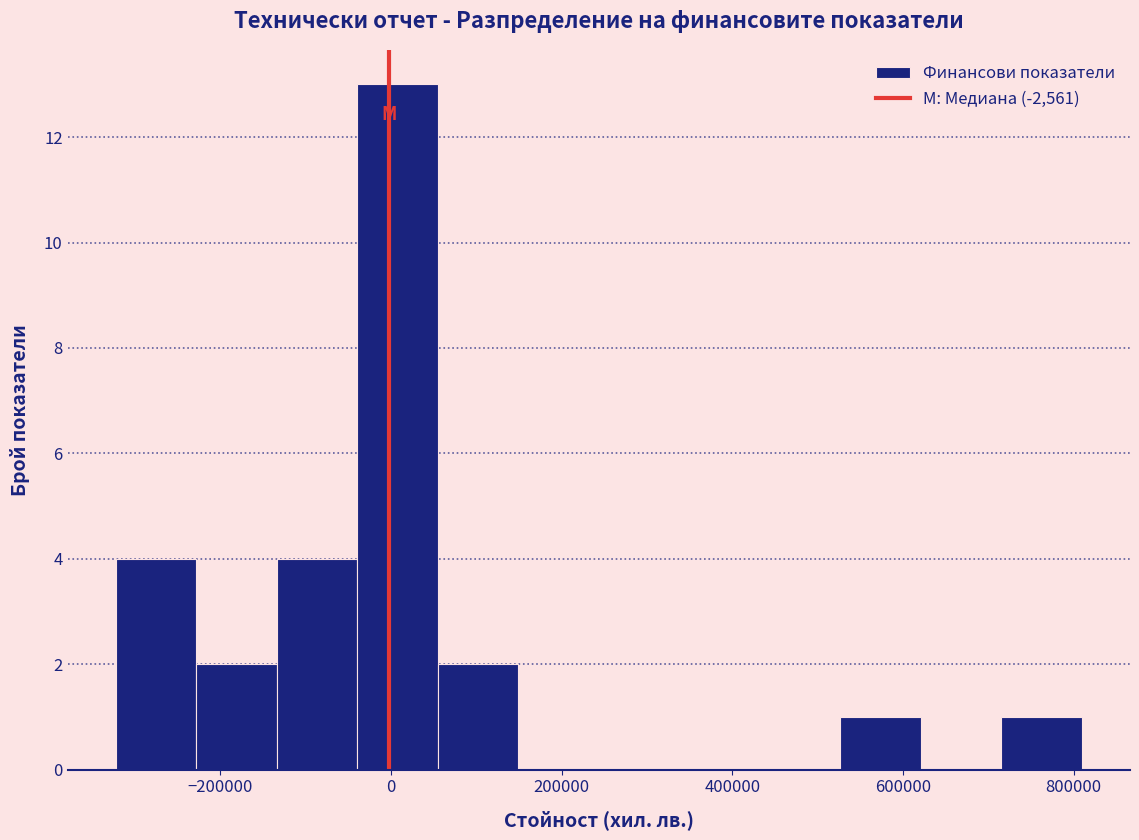

Reading left to right, transcribe this chart: for each bar, give the range it covers on the x-axis and its height. Neither the bar edges nor the heights are printed on the chart, so give them approximately, as read against the axes.

-320000 to -220000: 4
-220000 to -140000: 2
-140000 to -40000: 4
-40000 to 60000: 13
60000 to 140000: 2
140000 to 240000: 0
240000 to 340000: 0
340000 to 440000: 0
440000 to 520000: 0
520000 to 620000: 1
620000 to 720000: 0
720000 to 800000: 1